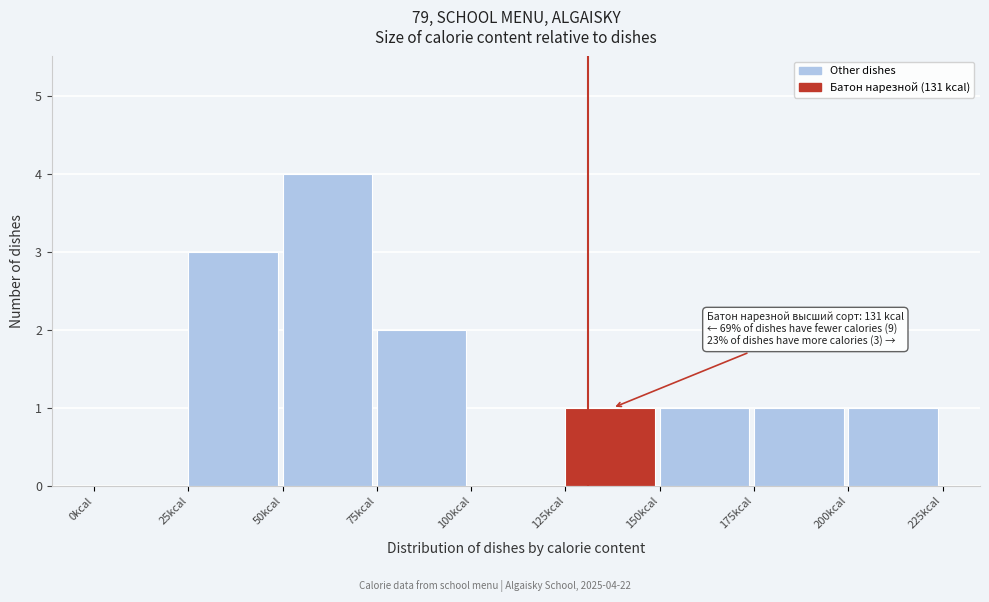

Over which range of the x-axis is the bar tallest?

50 to 75